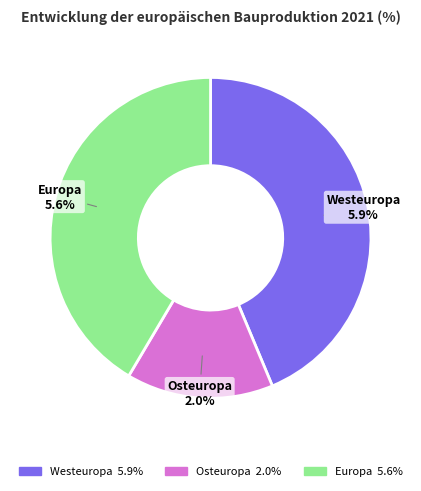

Is it true that Westeuropa is 38% of the pie?

False